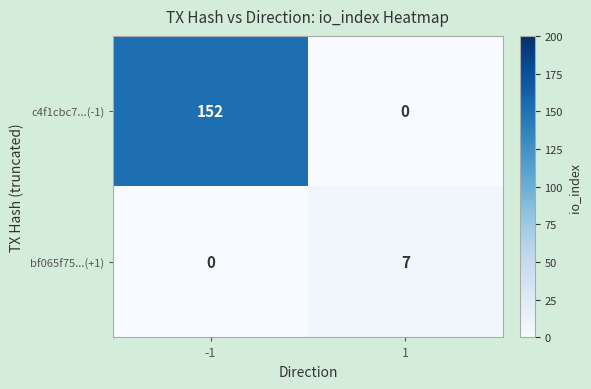

Which series has the largest range (max minus min)?

c4f1cbc7...(-1)